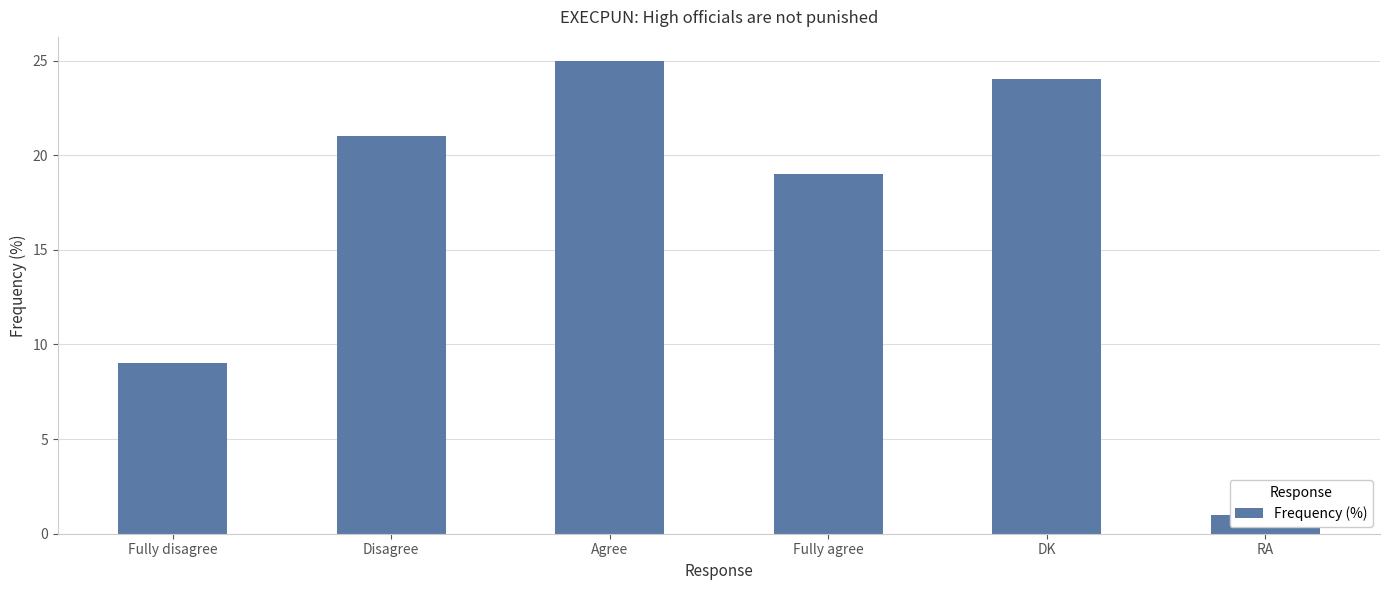

Reading right to left, what are all the values shown in this chart?

RA=1	DK=24	Fully agree=19	Agree=25	Disagree=21	Fully disagree=9